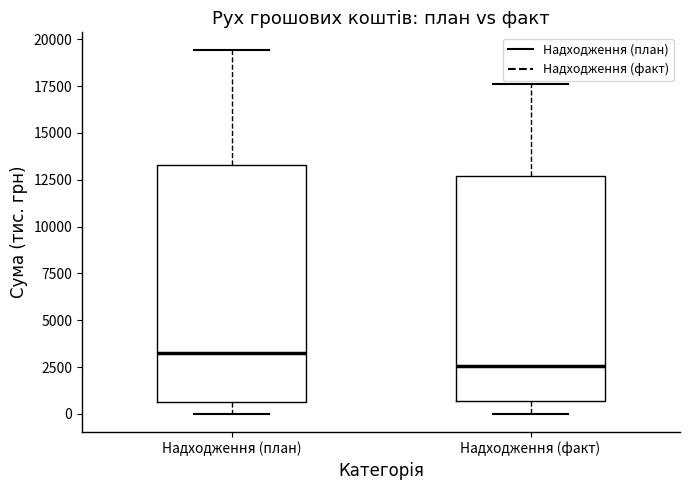

Which box is the tallest, from its lower edge to its upper edge?

Надходження (план)